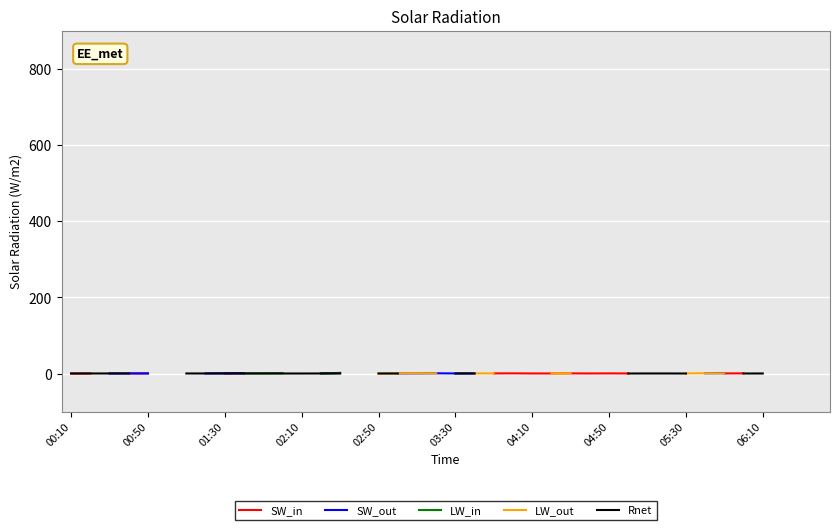

List the series in order of their peak value, lowest first.

Rnet, SW_in, SW_out, LW_in, LW_out